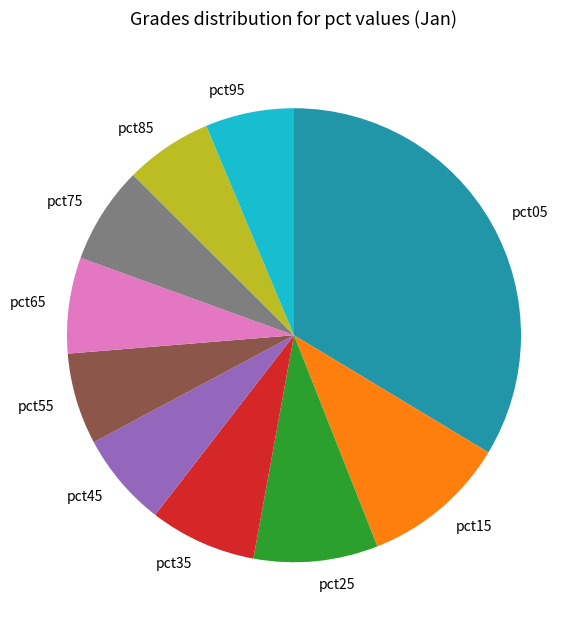

Which has a higher value, pct75 or pct25?

pct25